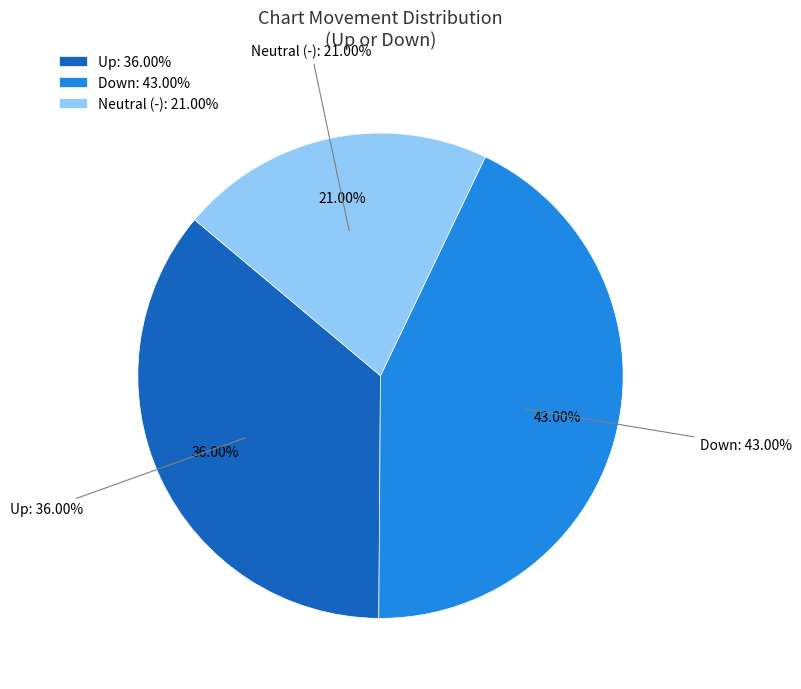

To the nearest percent, what is the average slice percentage?

33%